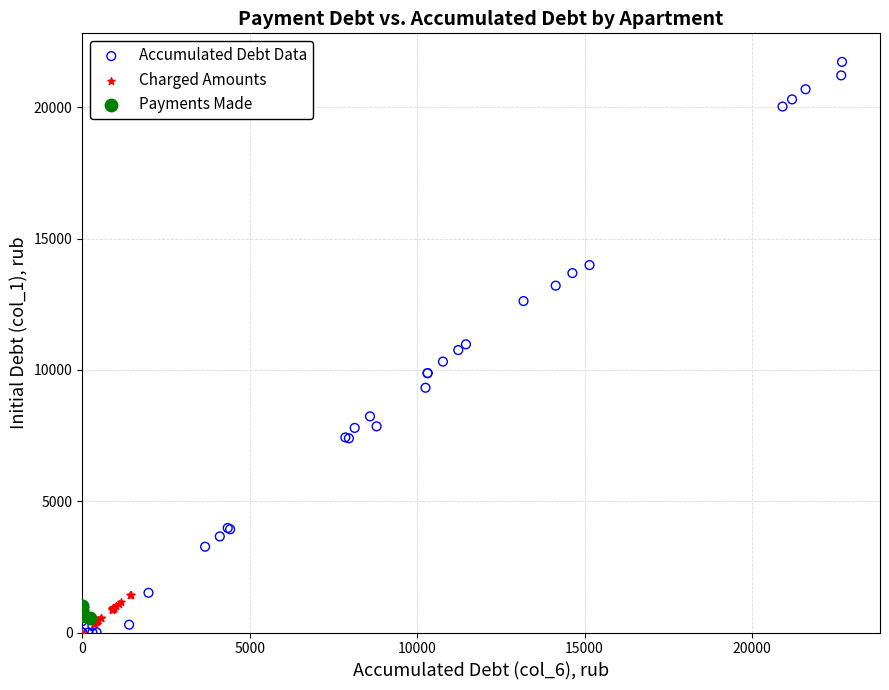

Which series reaches the maximum Y coordinate?

Accumulated Debt Data